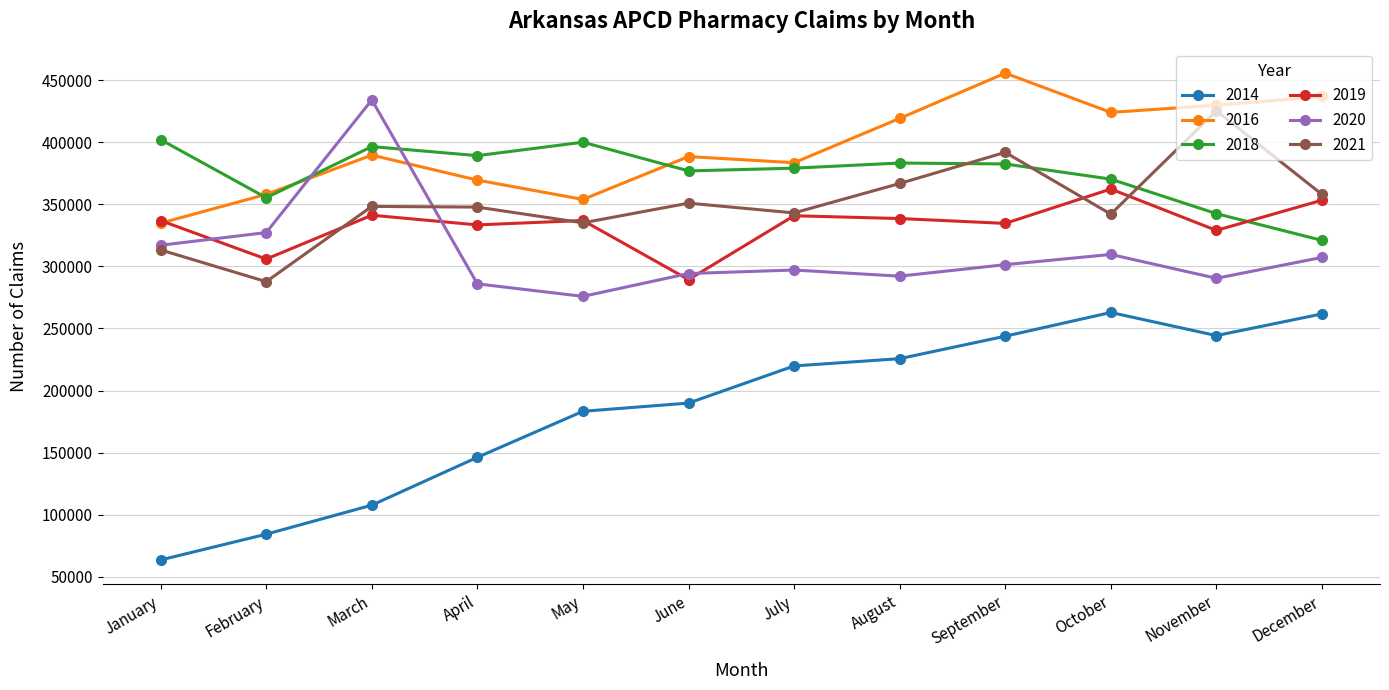

In 2019, how many points are higher than both neighbors (excluding endpoints)?

4